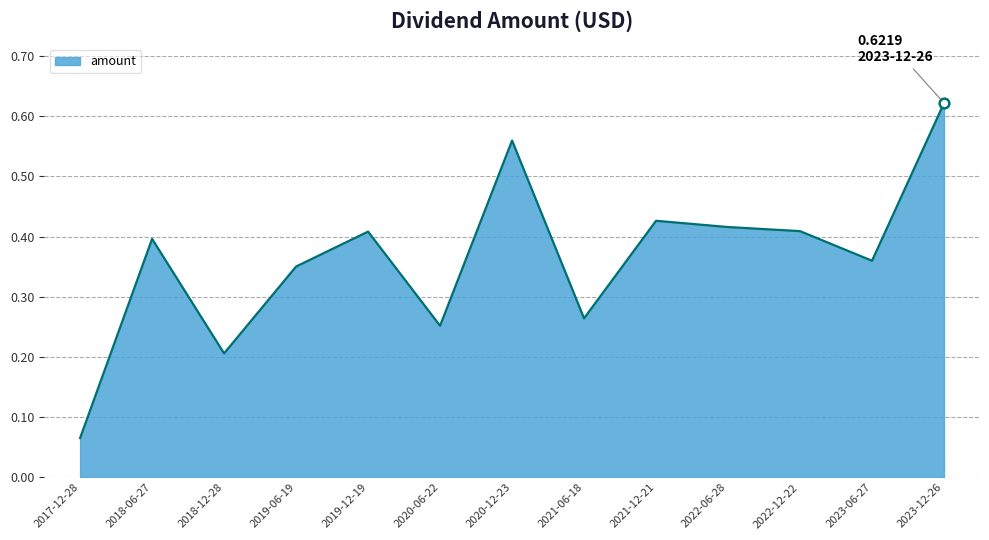

The chart shows a value of 0.6 at 2022-06-28. True or false?

False